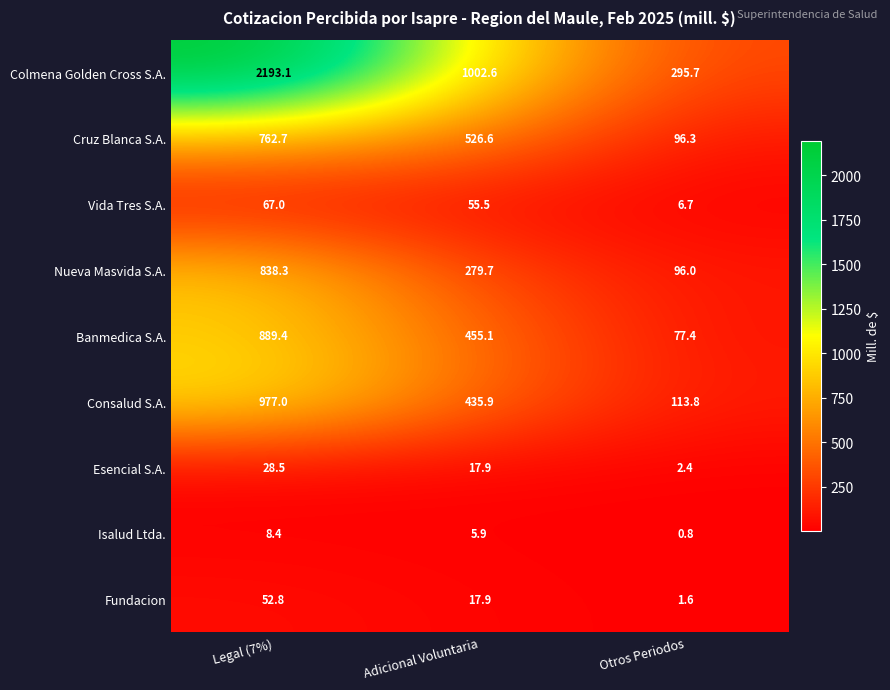

What is the average value of the Cruz Blanca S.A. series?

461.9